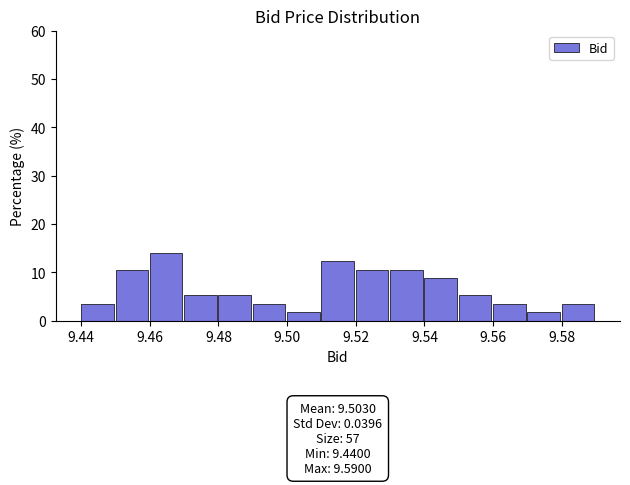

Over which range of the x-axis is the bar tallest?

9.46 to 9.47